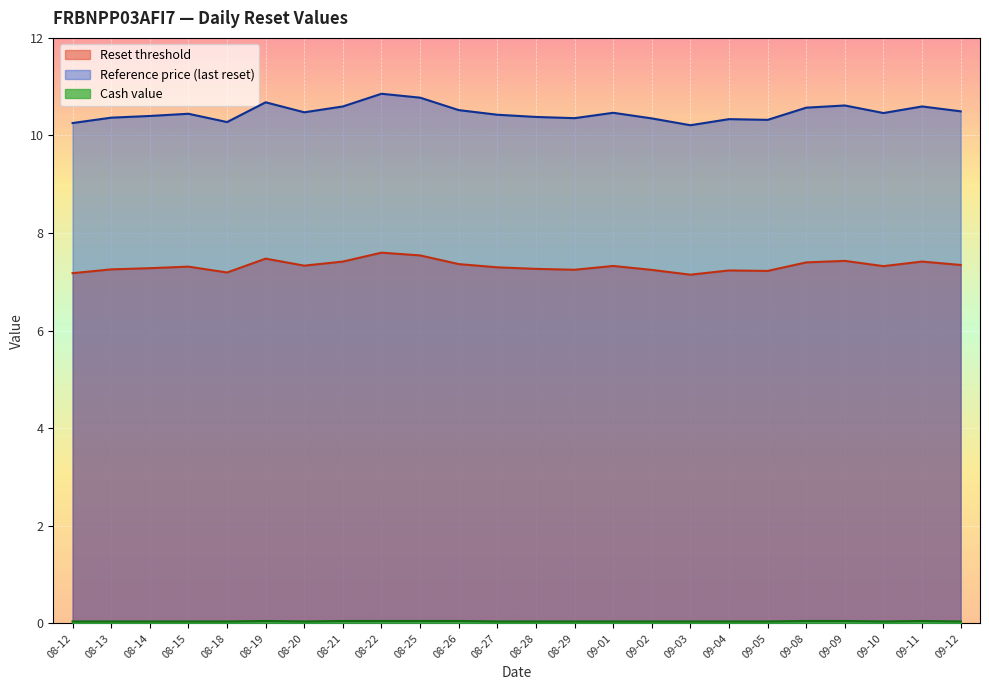

Reading right to left, what are all the values shown in this chart?

Reset threshold: 7.3	7.4	7.3	7.4	7.4	7.2	7.2	7.1	7.2	7.3	7.2	7.3	7.3	7.4	7.5	7.6	7.4	7.3	7.5	7.2	7.3	7.3	7.3	7.2
Reference price (last reset): 10.5	10.6	10.5	10.6	10.6	10.3	10.3	10.2	10.3	10.5	10.4	10.4	10.4	10.5	10.8	10.9	10.6	10.5	10.7	10.3	10.4	10.4	10.4	10.3
Cash value: 0.0	0.1	0.0	0.1	0.1	0.0	0.0	0.0	0.0	0.0	0.0	0.0	0.0	0.1	0.1	0.1	0.1	0.0	0.1	0.0	0.0	0.0	0.0	0.0